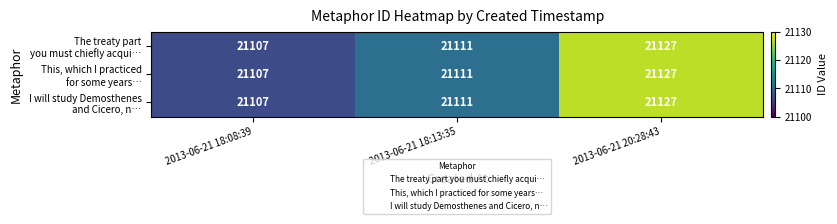

What is the total value across all series at 2013-06-21 18:13:35?

63333